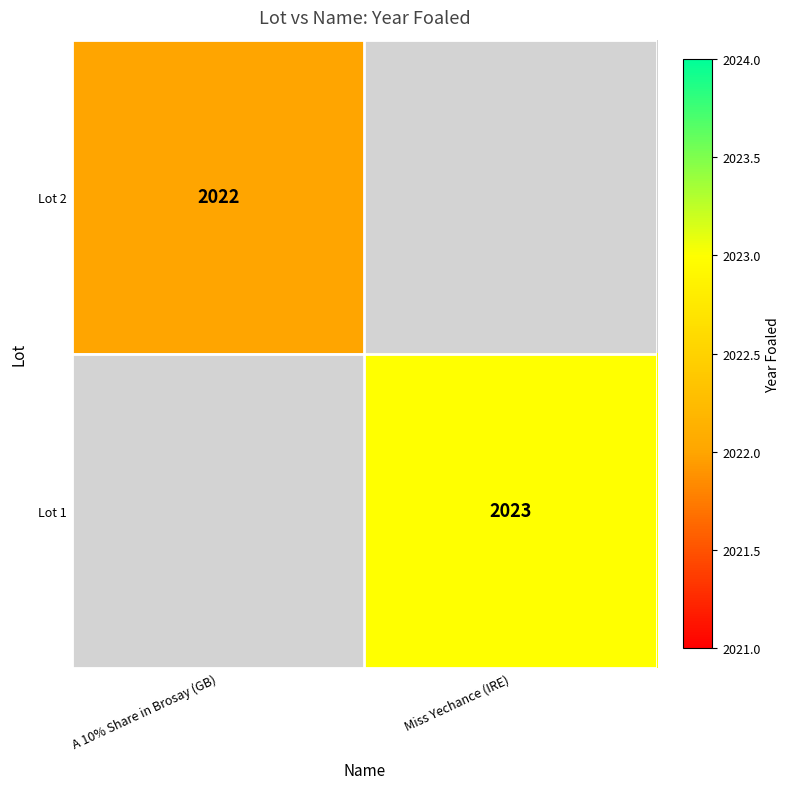

Is the value of Lot 1 at Miss Yechance (IRE) greater than the value of Lot 2 at A 10% Share in Brosay (GB)?

Yes